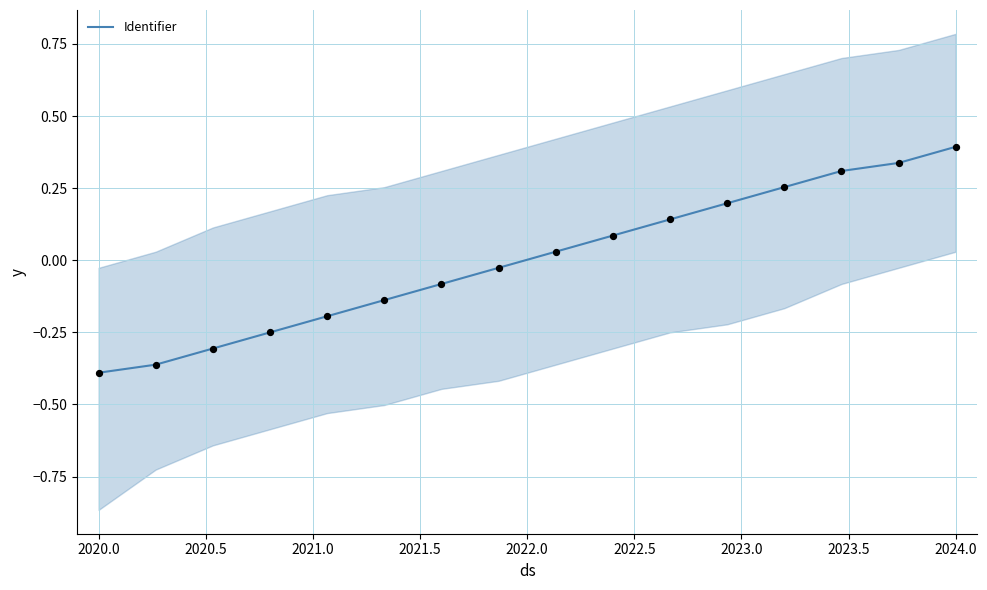

What is the highest value of the Identifier series?

0.4